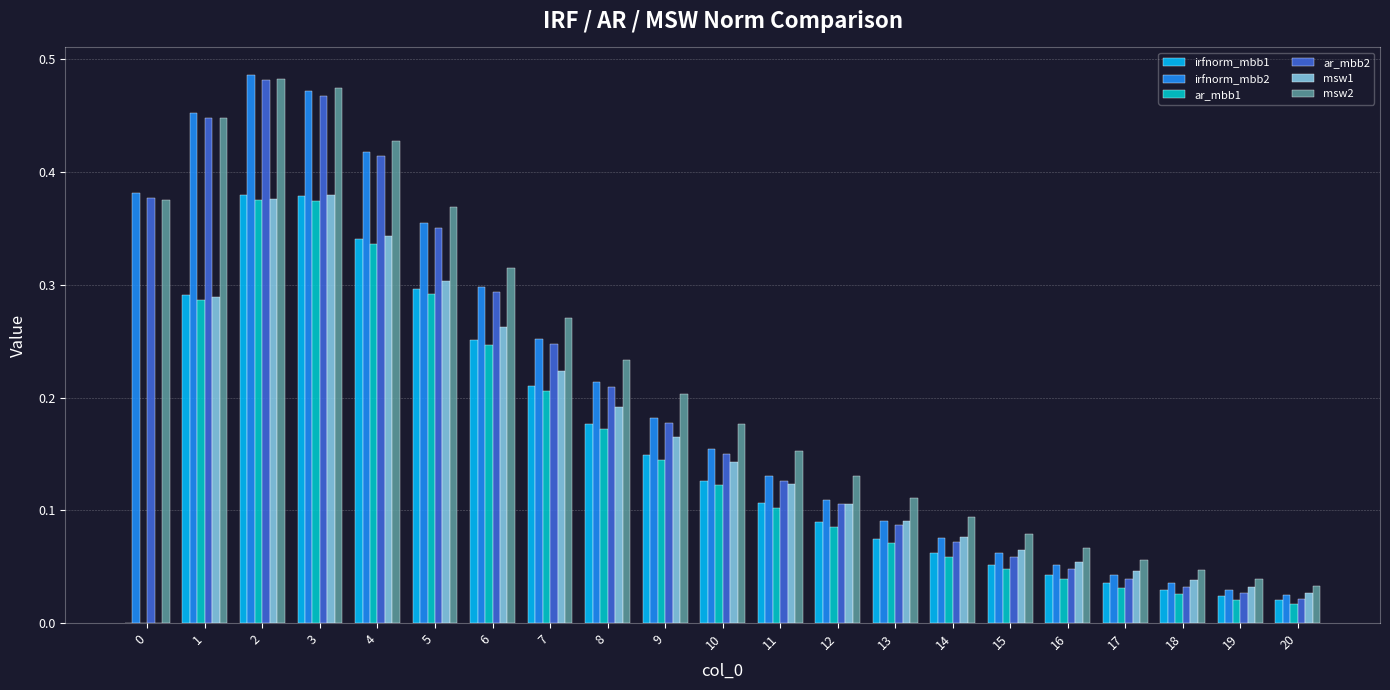

What is the sum of all ar_mbb1 values?

3.1